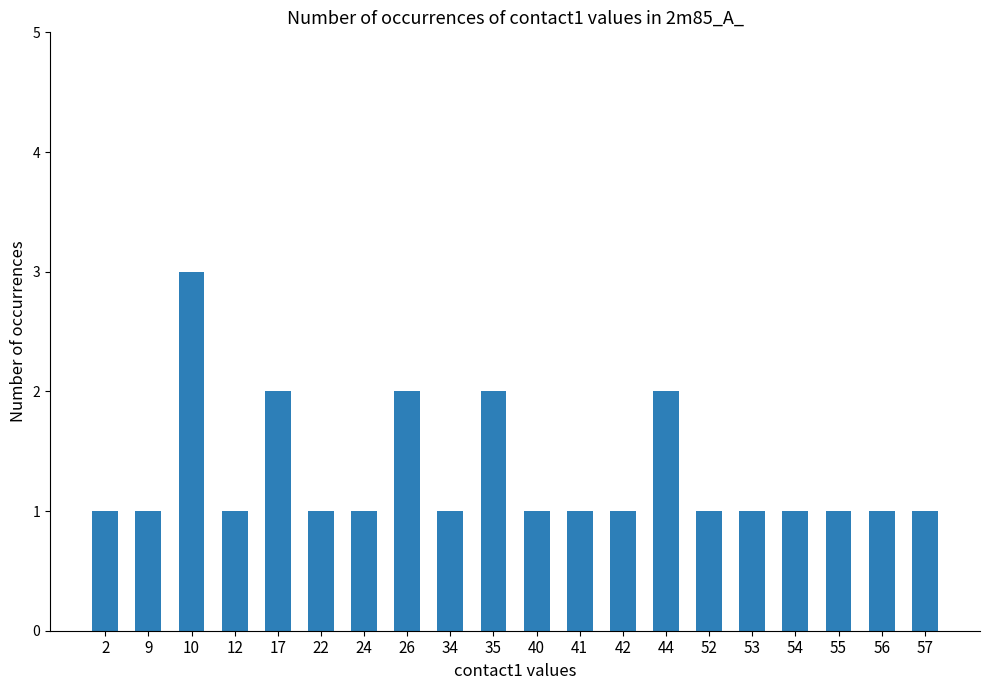

Which label corresponds to the largest value in the chart?

10